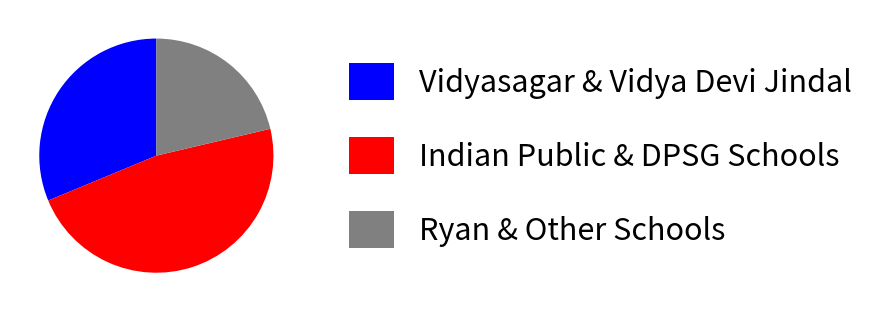

True or false: Indian Public & DPSG Schools accounts for 47% of the total.

True